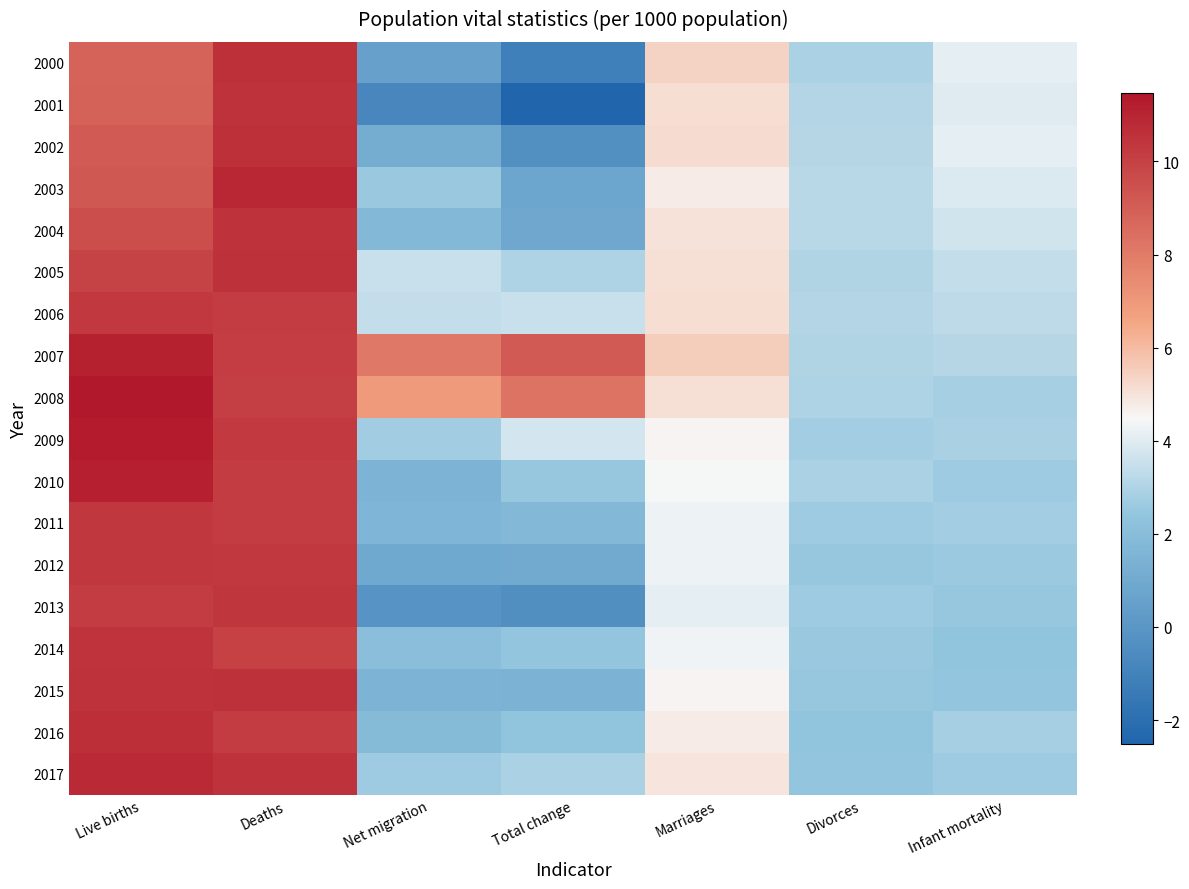

Between Live births and Marriages, which is larger?

Live births